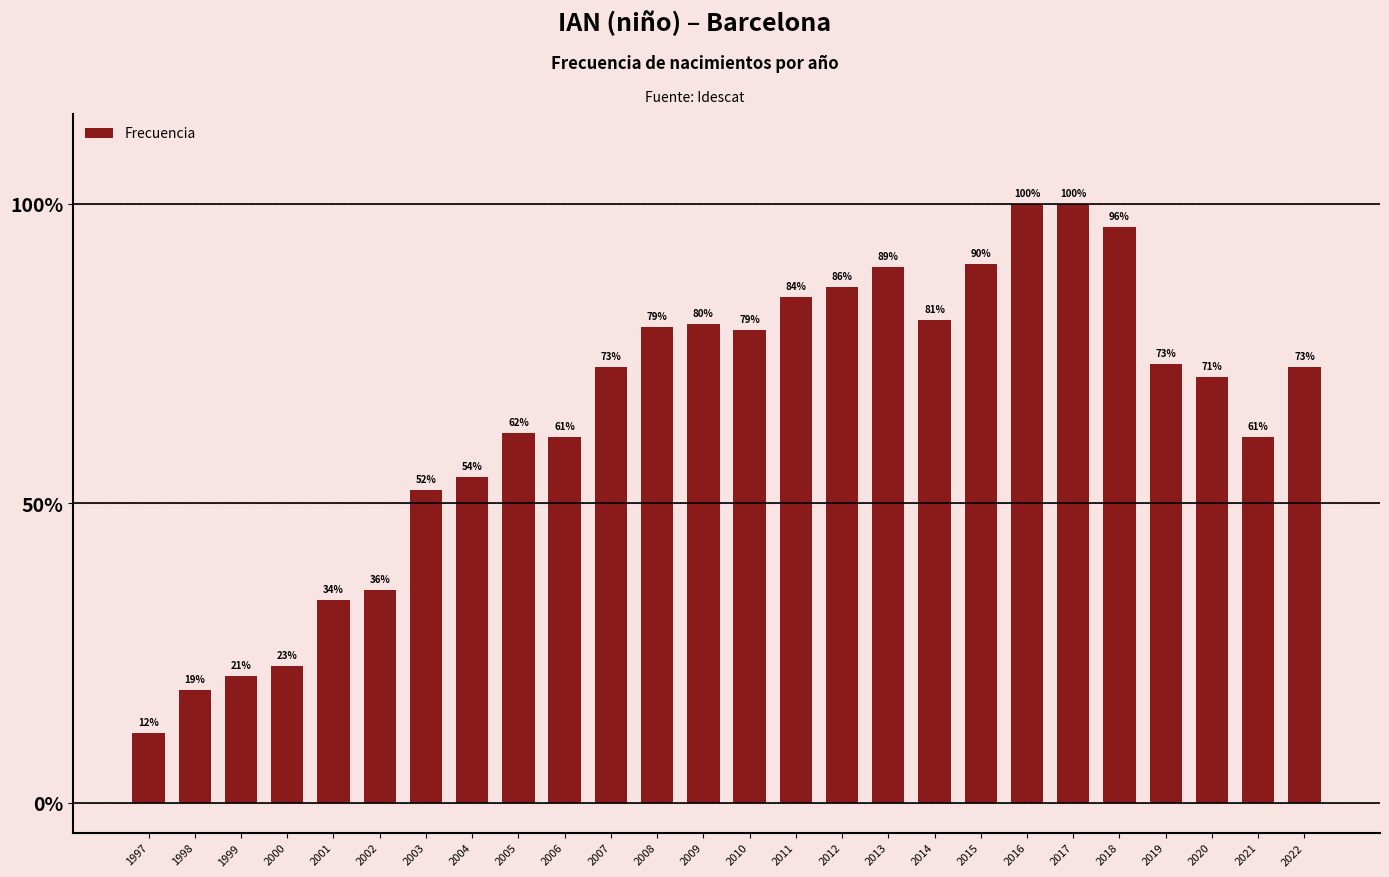

What is the difference between the maximum and minimum values?

88.3